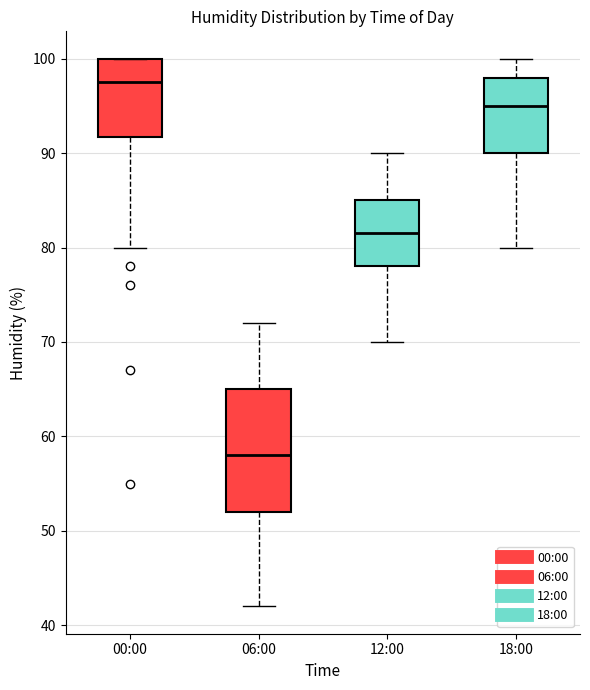

Comparing the boxes themselves (not the whiskers), which one is the tallest?

06:00